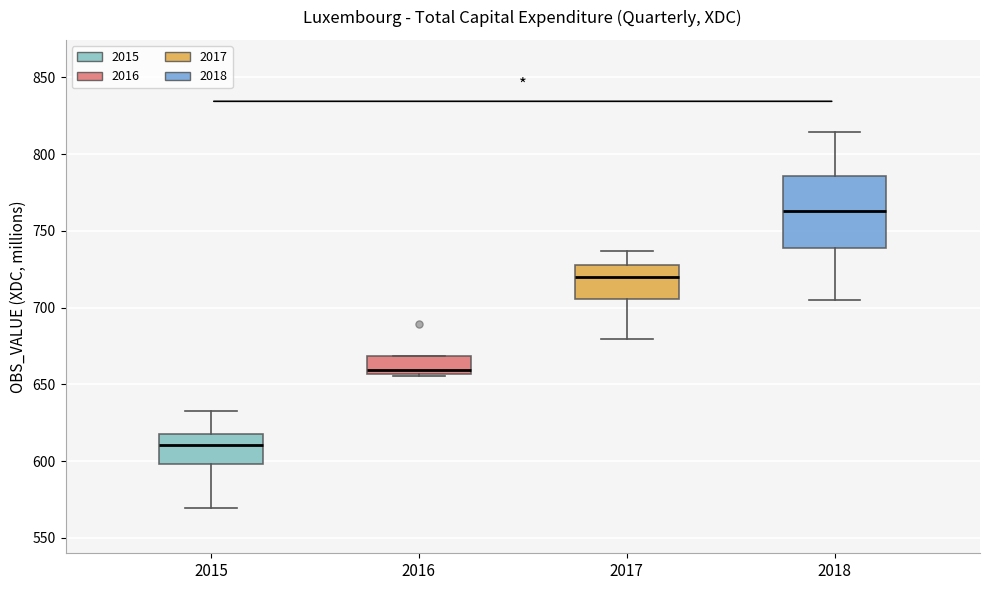

Which box's median line is the highest?

2018